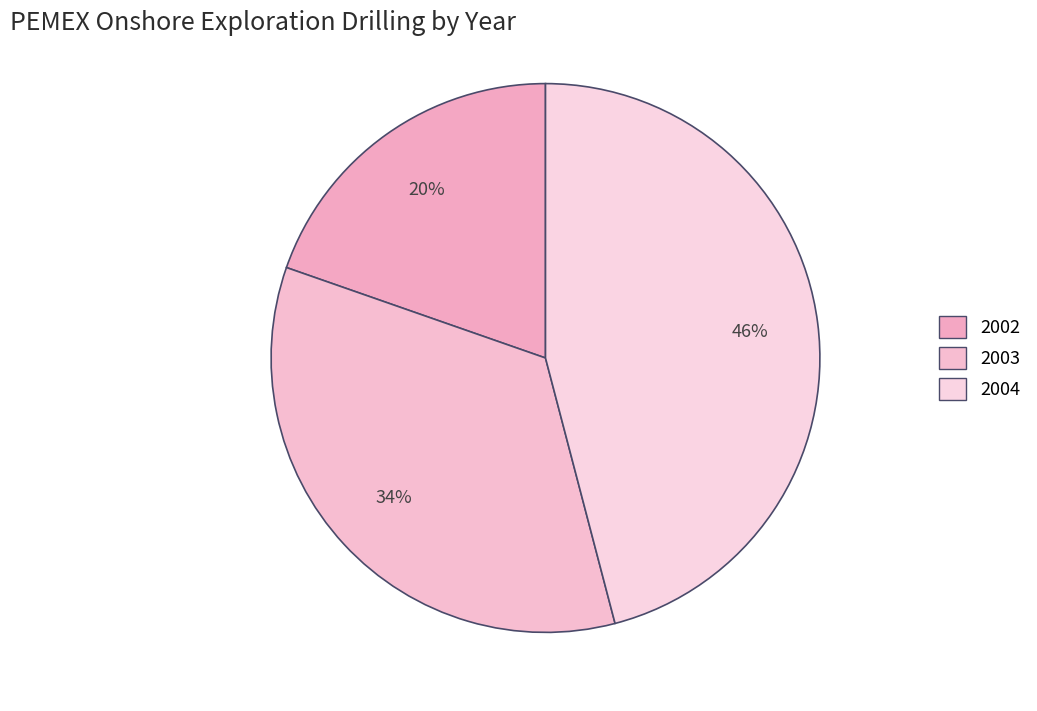

Count the number of slices in the pie.

3